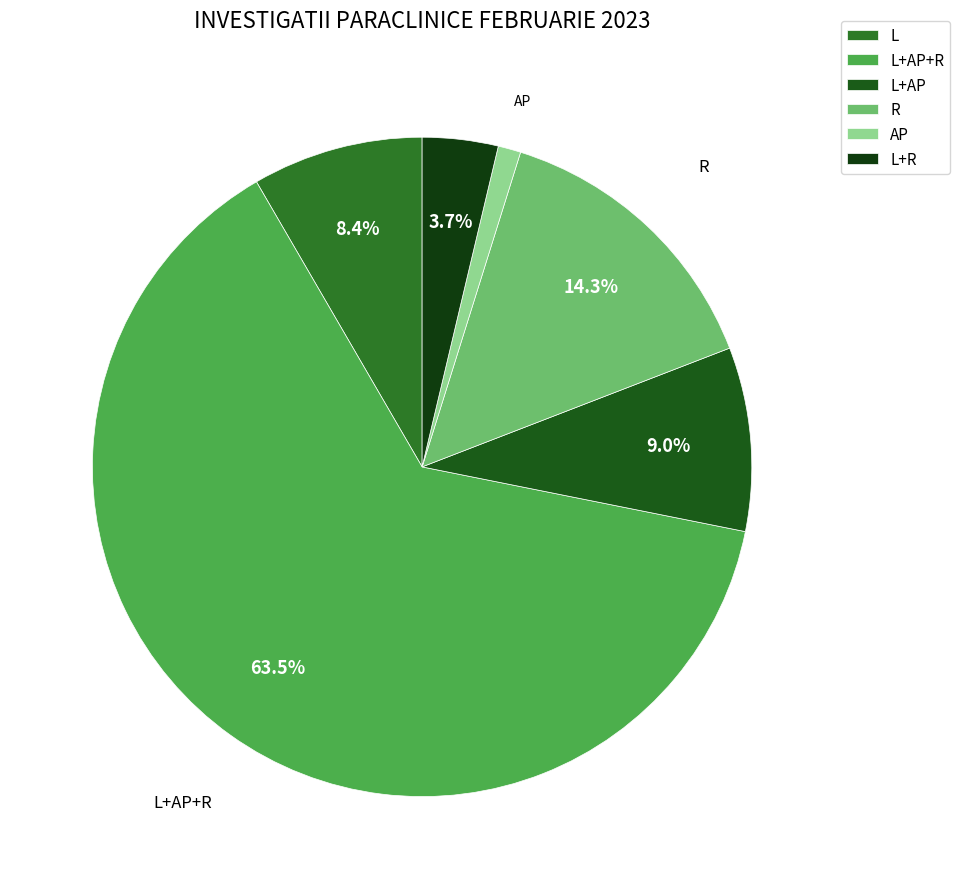

Is it true that L+AP is 9% of the pie?

True